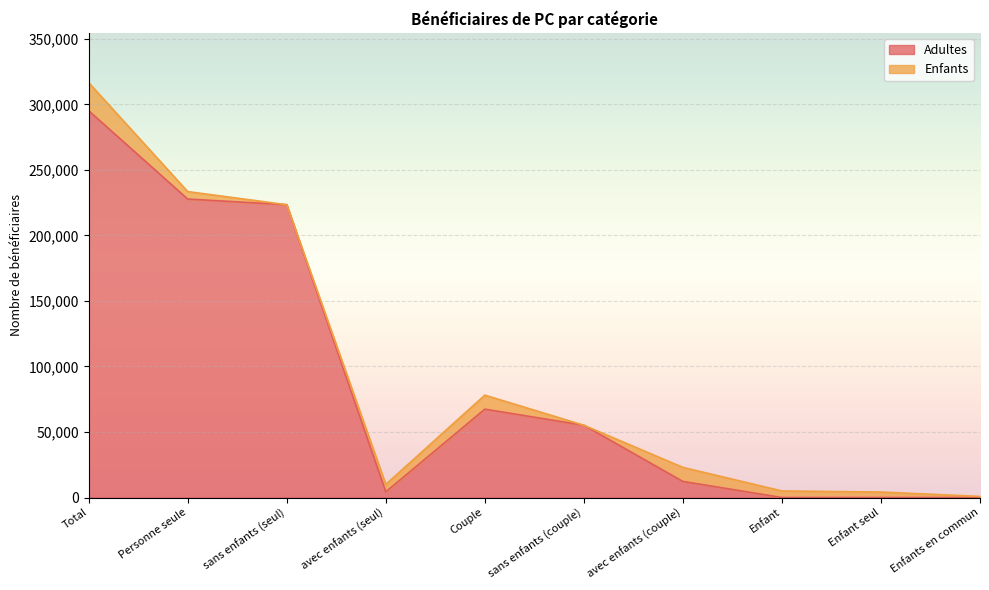

What is the label of the 7th point from the left?

avec enfants (couple)